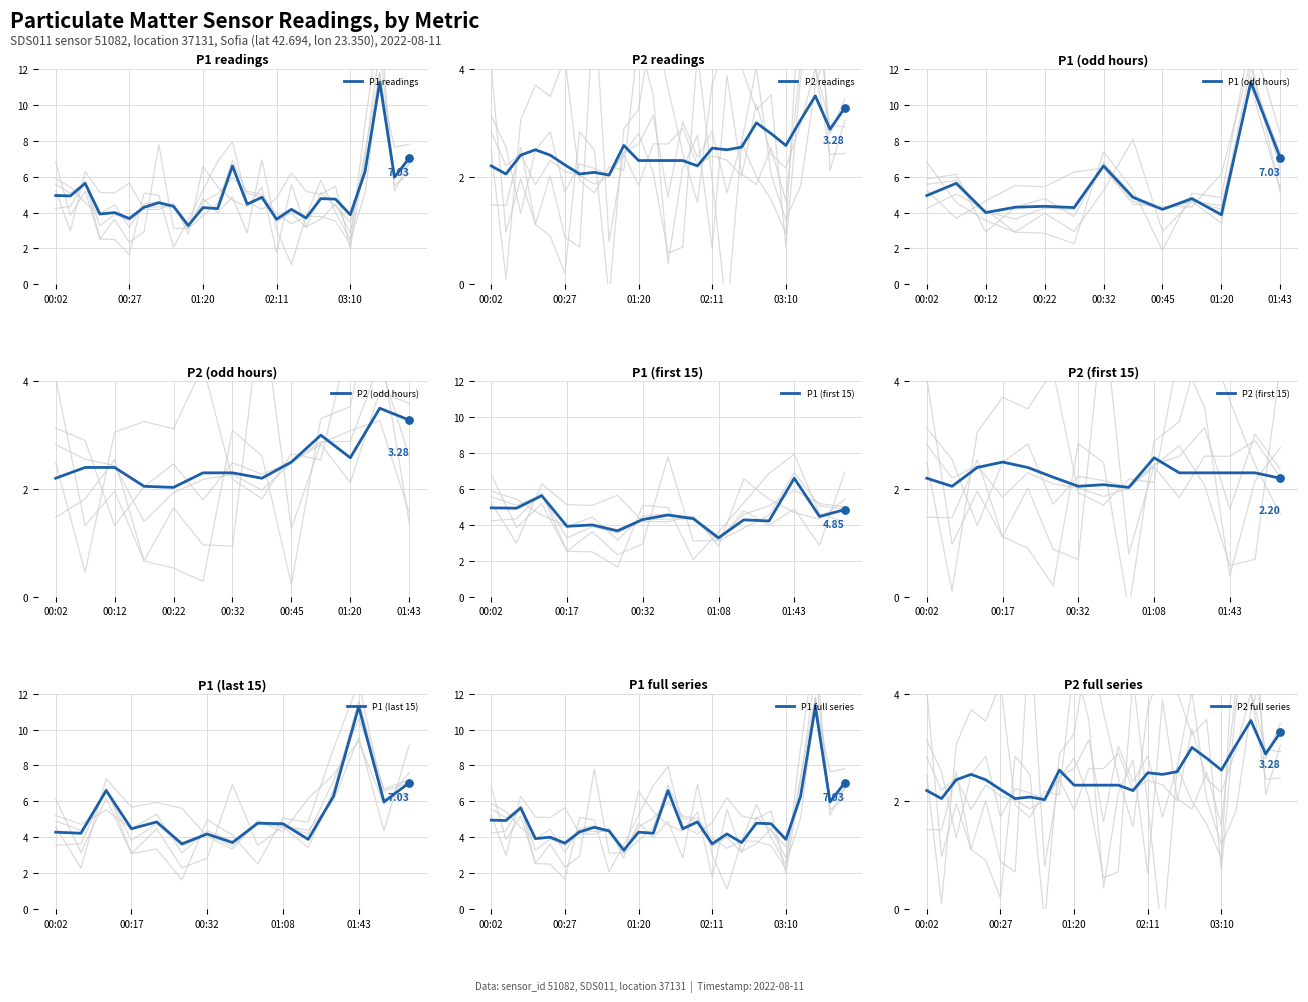

What is the total value across all series at 03:22?

9.3